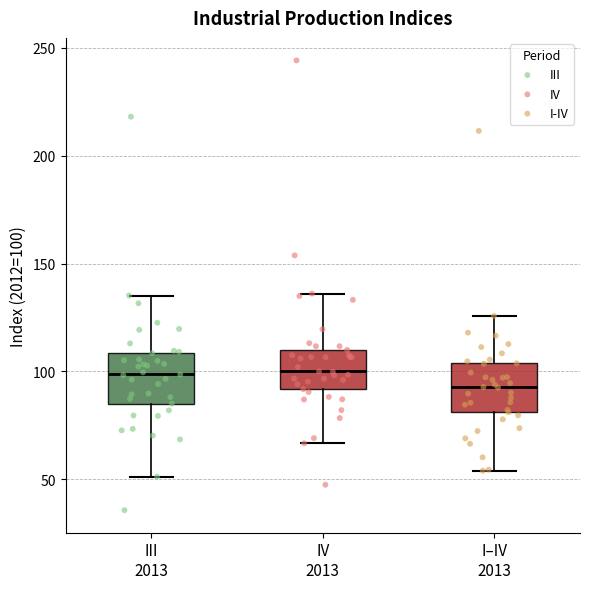

Reading left to right, read every box against the y-axis: the position of its median line, the range the box covers, and the ends of its whiskers. The values are not printed on the chart, so give them approximately, as read against the axis.

III 2013: median 100, box 85 to 110, whiskers 50 to 135
IV 2013: median 100, box 90 to 110, whiskers 65 to 135
I–IV 2013: median 95, box 80 to 105, whiskers 55 to 125